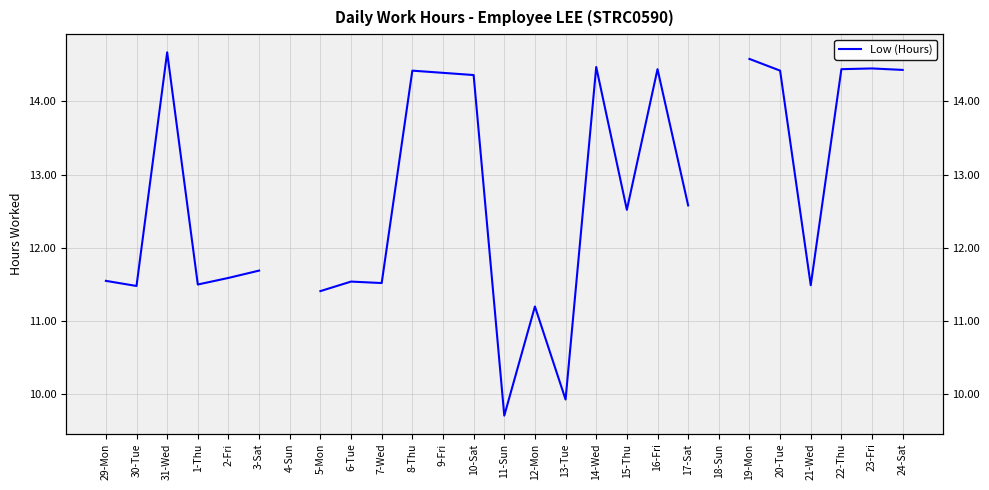

How many values exceed 12?

13